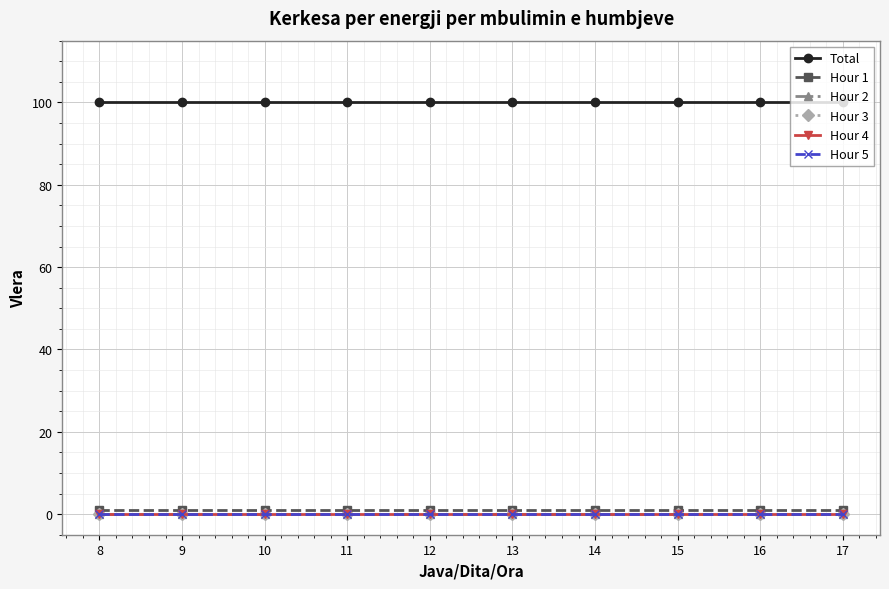

Reading right to left, what are all the values shown in this chart?

Total: 17=100	16=100	15=100	14=100	13=100	12=100	11=100	10=100	9=100	8=100
Hour 1: 17=1	16=1	15=1	14=1	13=1	12=1	11=1	10=1	9=1	8=1
Hour 2: 17=0	16=0	15=0	14=0	13=0	12=0	11=0	10=0	9=0	8=0
Hour 3: 17=0	16=0	15=0	14=0	13=0	12=0	11=0	10=0	9=0	8=0
Hour 4: 17=0	16=0	15=0	14=0	13=0	12=0	11=0	10=0	9=0	8=0
Hour 5: 17=0	16=0	15=0	14=0	13=0	12=0	11=0	10=0	9=0	8=0